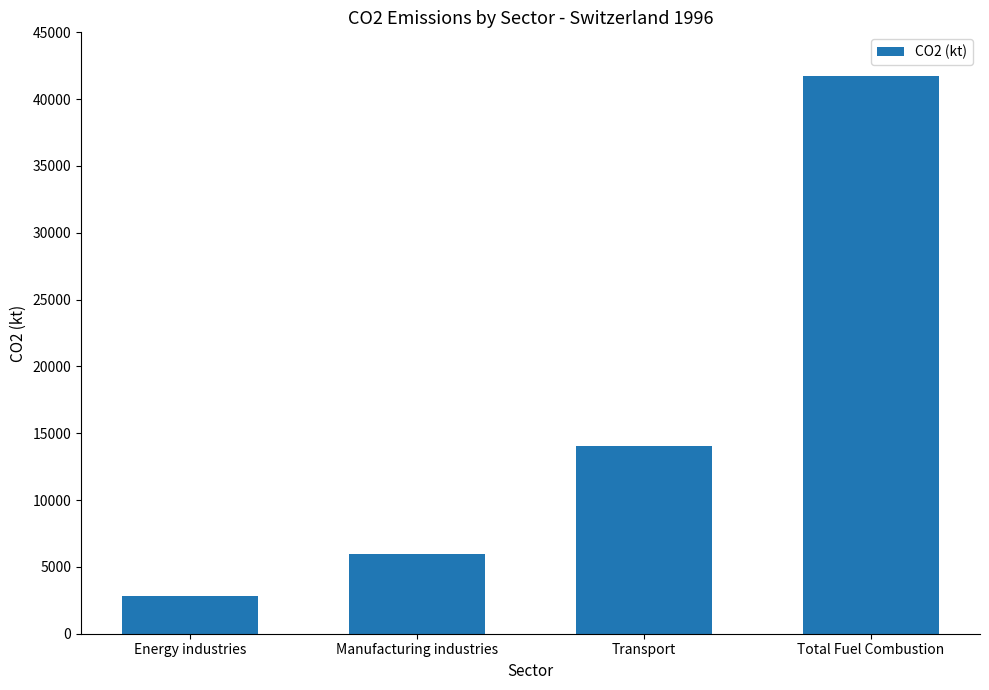

Reading right to left, list all the values displayed in this chart.

41727.3	14052.4	6002.6	2829.5